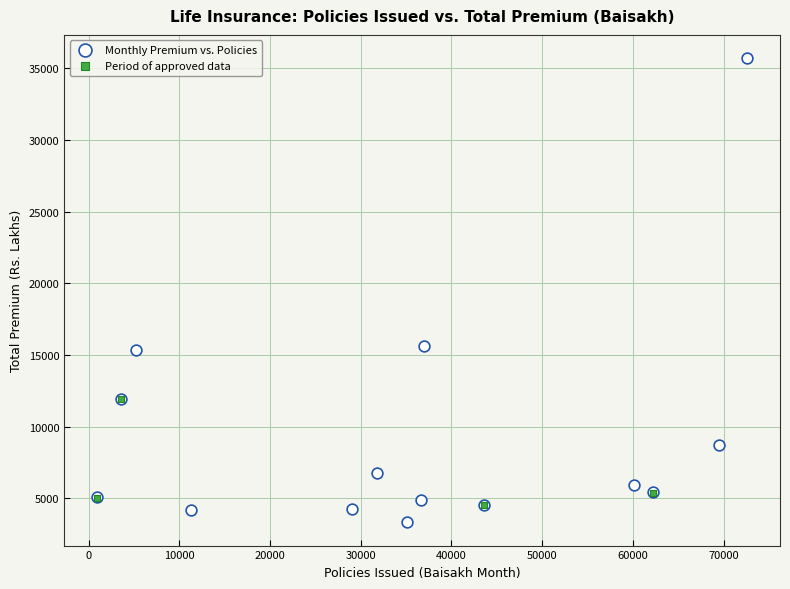

Which series contains the highest Y value?

Monthly Premium vs. Policies